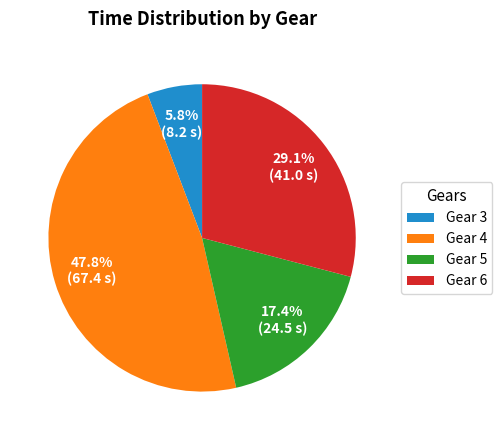

True or false: Gear 3 accounts for 6% of the total.

True